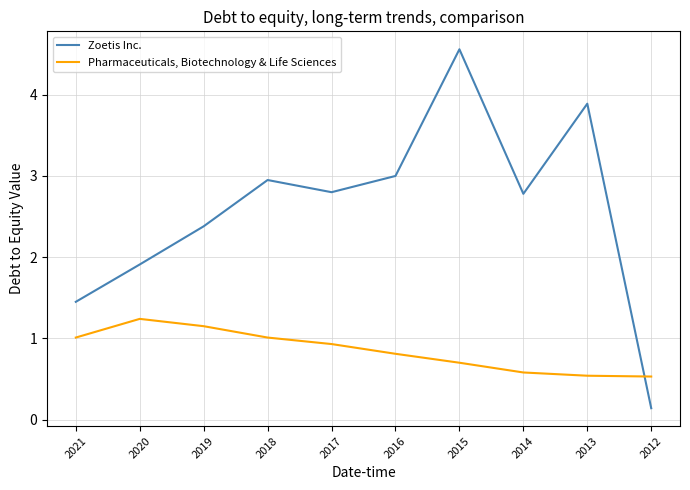

What is the average value of the Zoetis Inc. series?

2.6